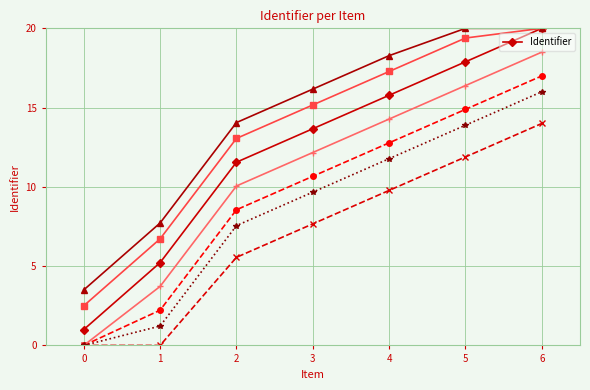

Where does the data first go above 13?

3